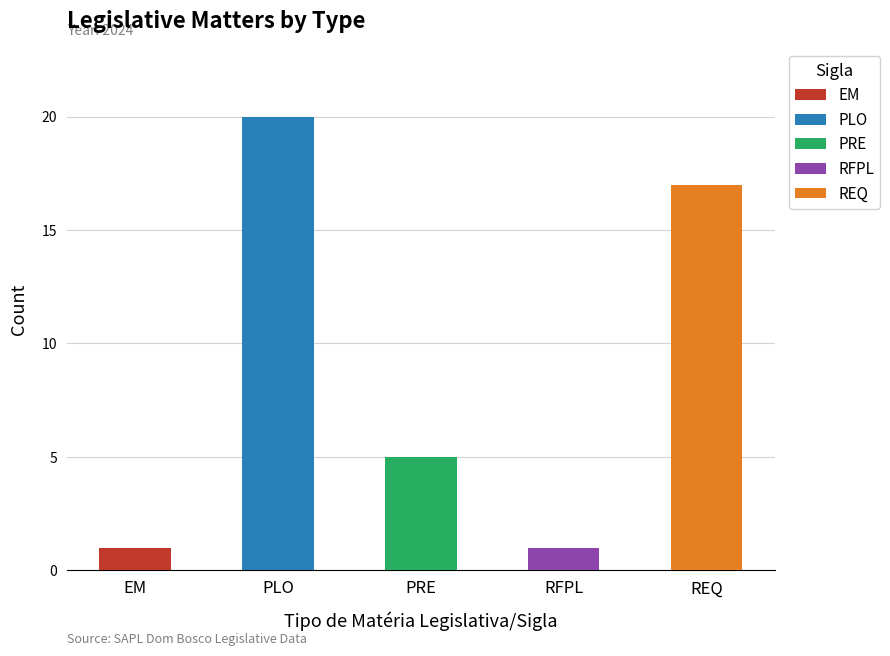

List the labels in order of value, largest first.

PLO, REQ, PRE, EM, RFPL